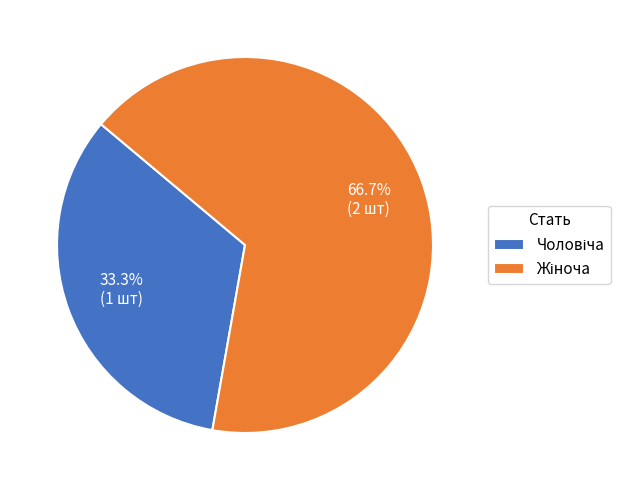

Is there any slice that represents more than half of the pie?

Yes